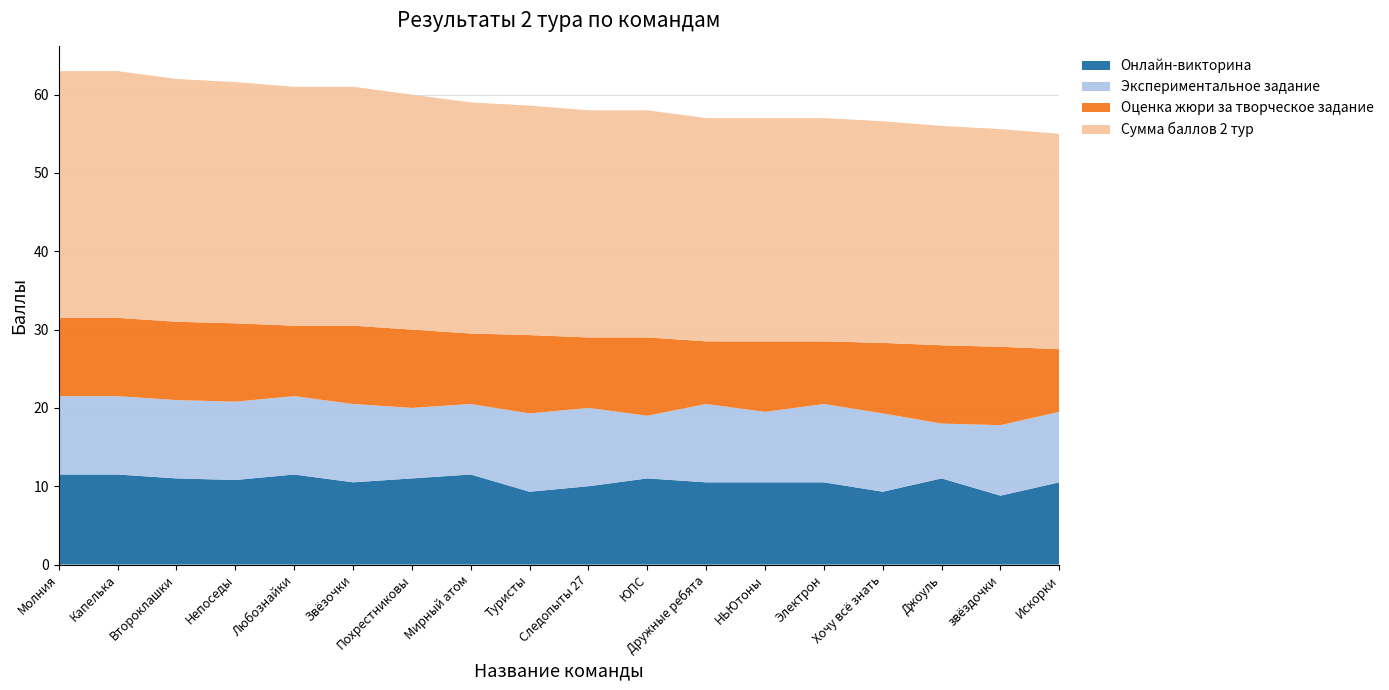

Reading left to right, extract all data points from this chart.

Онлайн-викторина: Молния=11.5	Капелька=11.5	Второклашки=11.0	Непоседы=10.8	Любознайки=11.5	Звёзочки=10.5	Похрестниковы=11.0	Мирный атом=11.5	Туристы=9.3	Следопыты 27=10.0	ЮПС=11.0	Дружные ребята=10.5	НЬЮтоны=10.5	Электрон=10.5	Хочу всё знать=9.3	Джоуль=11.0	звёздочки=8.8	Искорки=10.5
Экспериментальное задание: Молния=10.0	Капелька=10.0	Второклашки=10.0	Непоседы=10.0	Любознайки=10.0	Звёзочки=10.0	Похрестниковы=9.0	Мирный атом=9.0	Туристы=10.0	Следопыты 27=10.0	ЮПС=8.0	Дружные ребята=10.0	НЬЮтоны=9.0	Электрон=10.0	Хочу всё знать=10.0	Джоуль=7.0	звёздочки=9.0	Искорки=9.0
Оценка жюри за творческое задание: Молния=10.0	Капелька=10.0	Второклашки=10.0	Непоседы=10.0	Любознайки=9.0	Звёзочки=10.0	Похрестниковы=10.0	Мирный атом=9.0	Туристы=10.0	Следопыты 27=9.0	ЮПС=10.0	Дружные ребята=8.0	НЬЮтоны=9.0	Электрон=8.0	Хочу всё знать=9.0	Джоуль=10.0	звёздочки=10.0	Искорки=8.0
Сумма баллов 2 тур: Молния=31.5	Капелька=31.5	Второклашки=31.0	Непоседы=30.8	Любознайки=30.5	Звёзочки=30.5	Похрестниковы=30.0	Мирный атом=29.5	Туристы=29.3	Следопыты 27=29.0	ЮПС=29.0	Дружные ребята=28.5	НЬЮтоны=28.5	Электрон=28.5	Хочу всё знать=28.3	Джоуль=28.0	звёздочки=27.8	Искорки=27.5